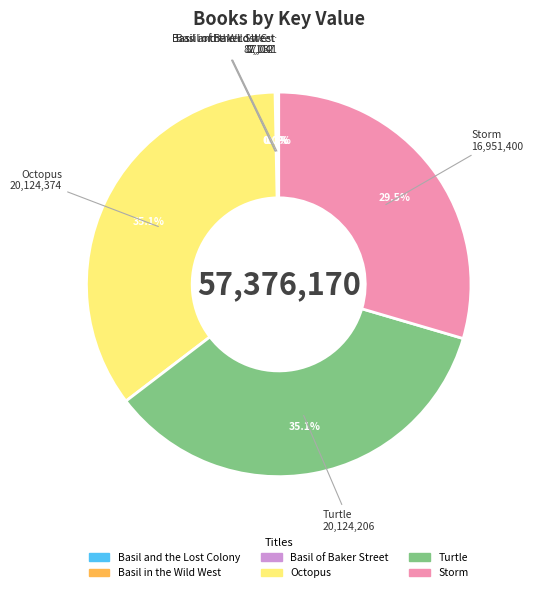

To the nearest percent, what is the average slice percentage?

17%